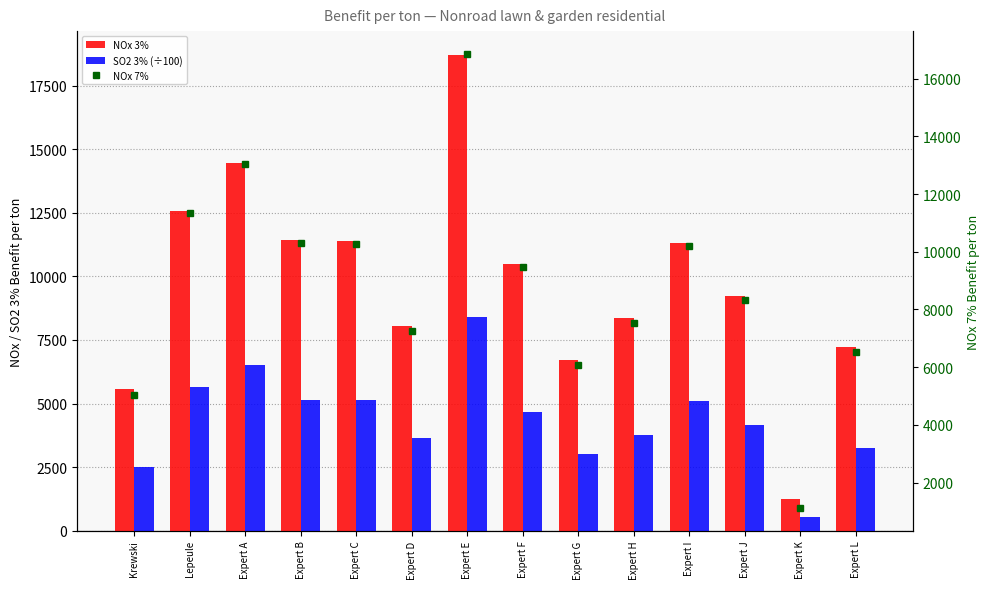

What is the maximum value shown in the chart?

18708.0